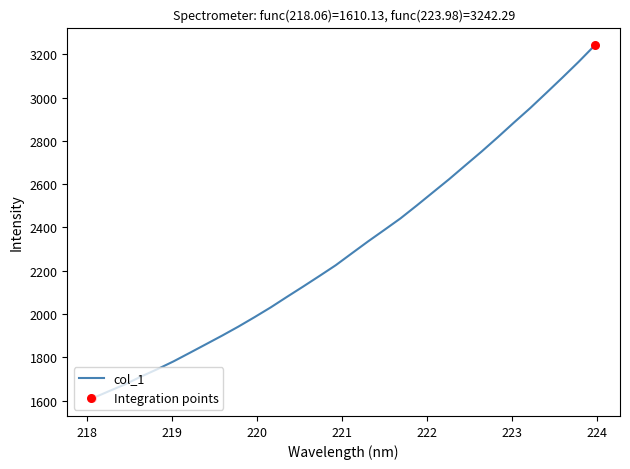

What is the smallest value displayed?

1610.1